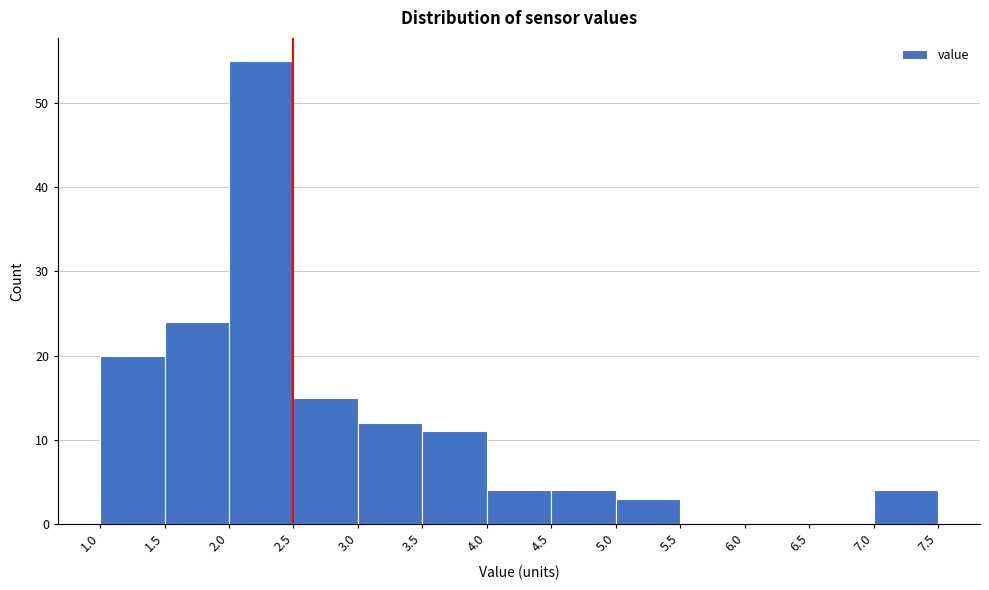

What is the height of the bar covering 1.0 to 1.5 on the x-axis? The values are not printed on the chart, so give them approximately, as read against the axis.

20